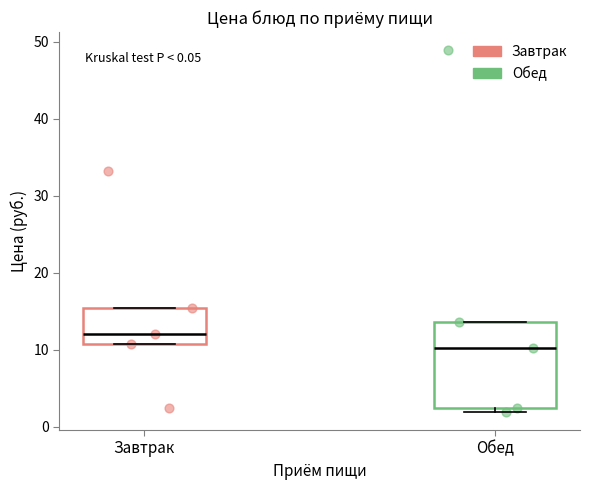

Which box is the tallest, from its lower edge to its upper edge?

Обед